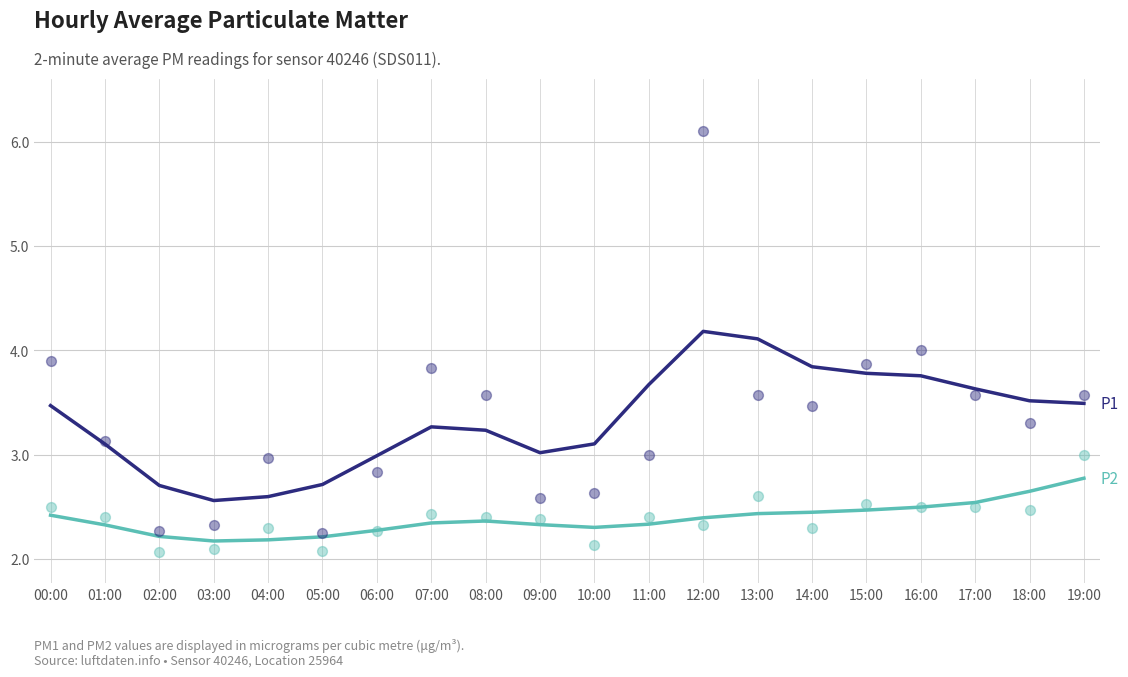

Which series contains the highest Y value?

P1